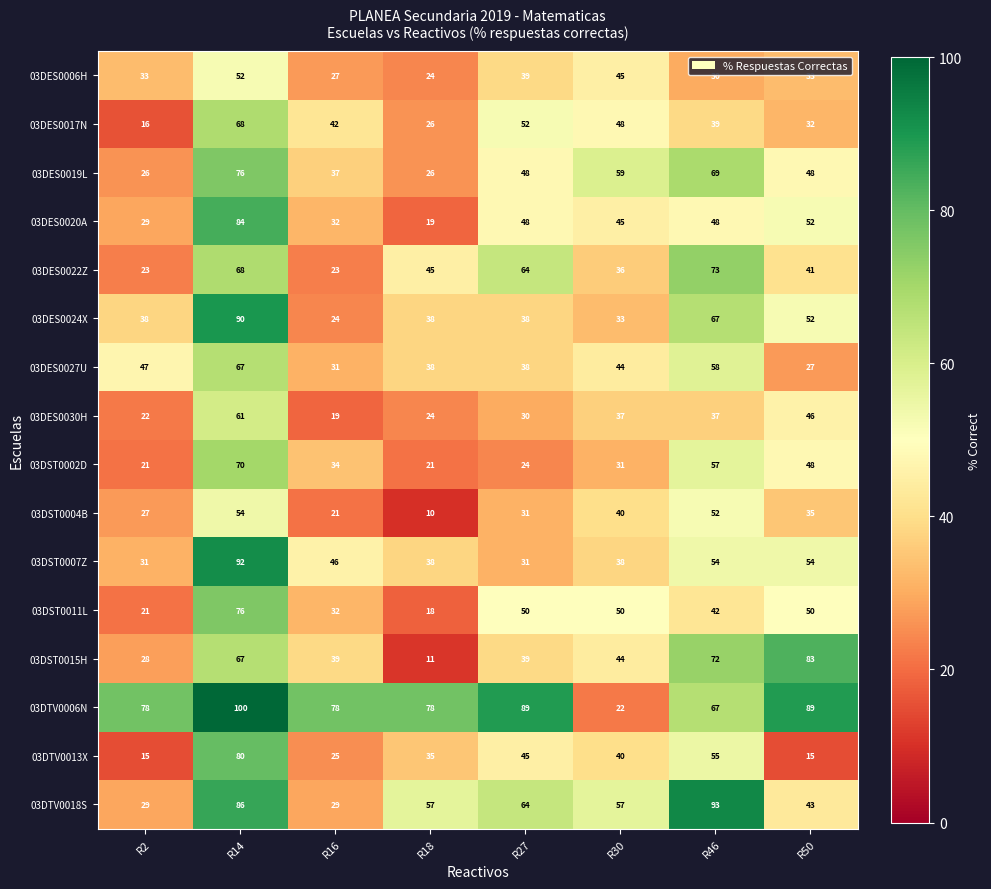

What is the spread (max minus min) of values at R18?

68